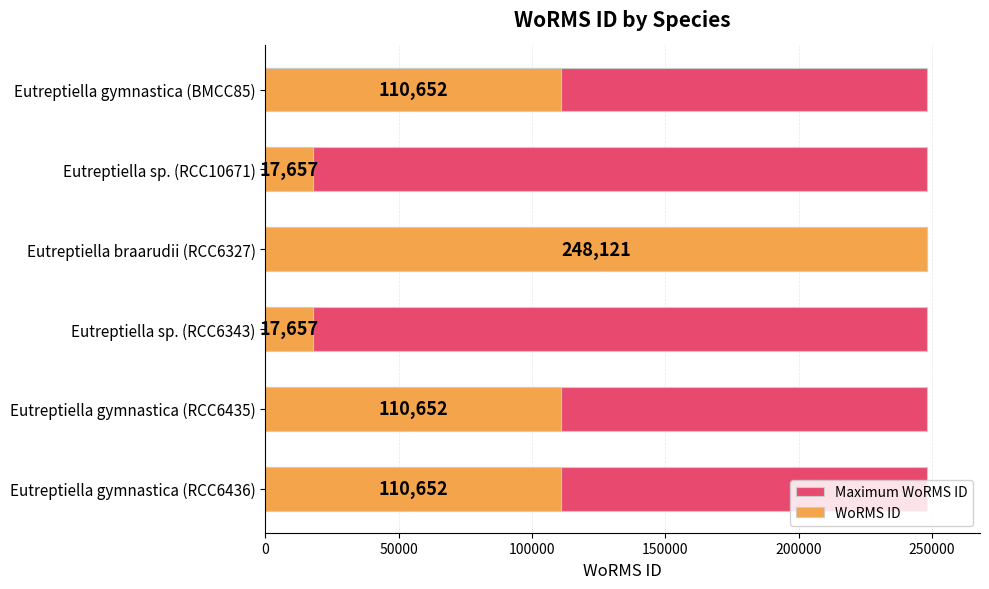

What is the spread (max minus min) of values at 100000?

248120.5